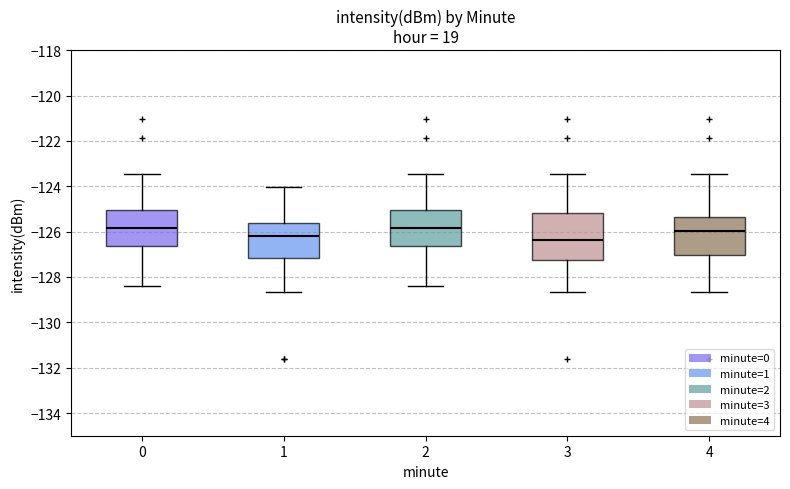

Where is the lower edge of the box at x = 4 on the y-axis? The values are not printed on the chart, so give them approximately, as read against the axis.

-127.0